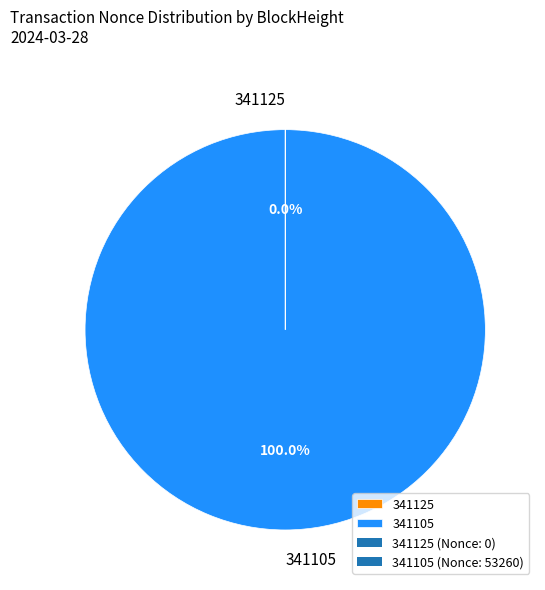

True or false: 341105 accounts for 93% of the total.

False